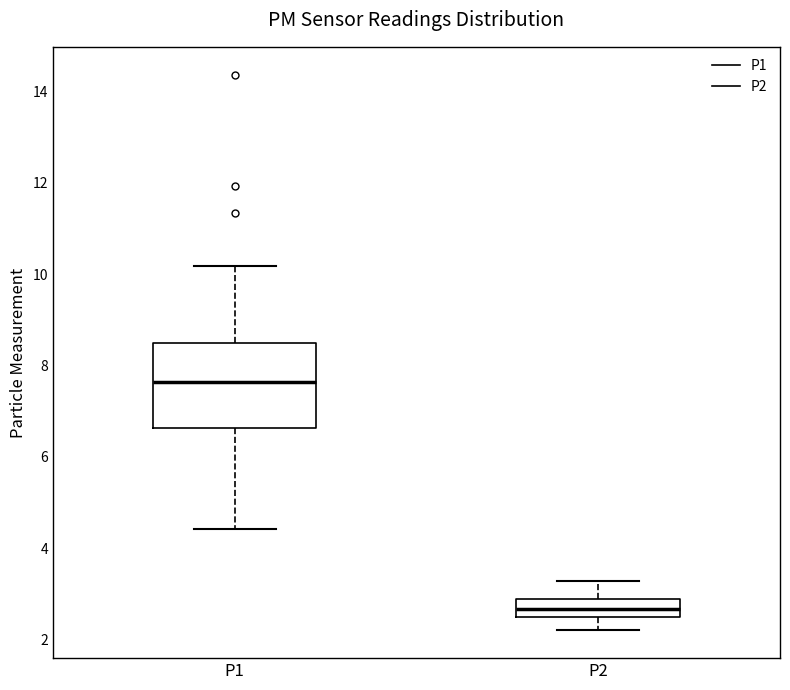

Comparing the boxes themselves (not the whiskers), which one is the tallest?

P1